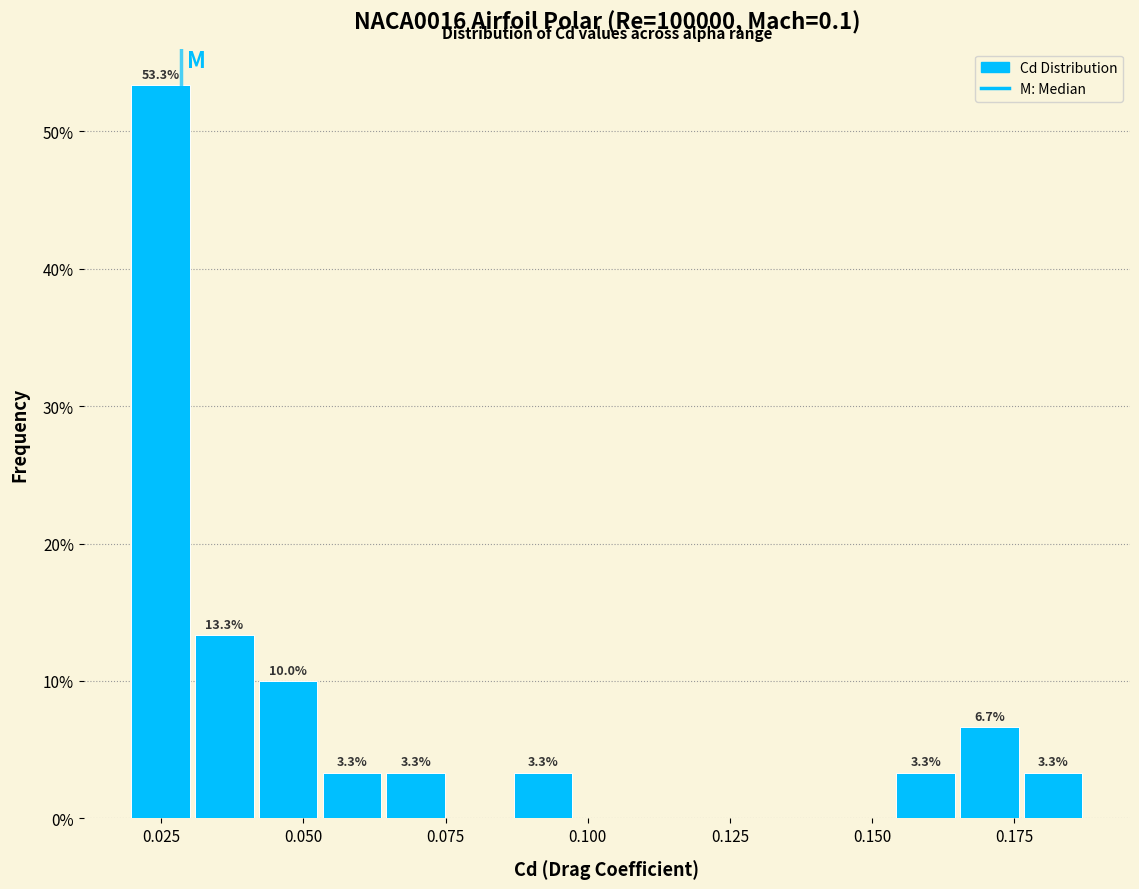

Around what value on the x-axis is the tallest bar? Give the approximate position of its centre, as read against the axis.

0.025